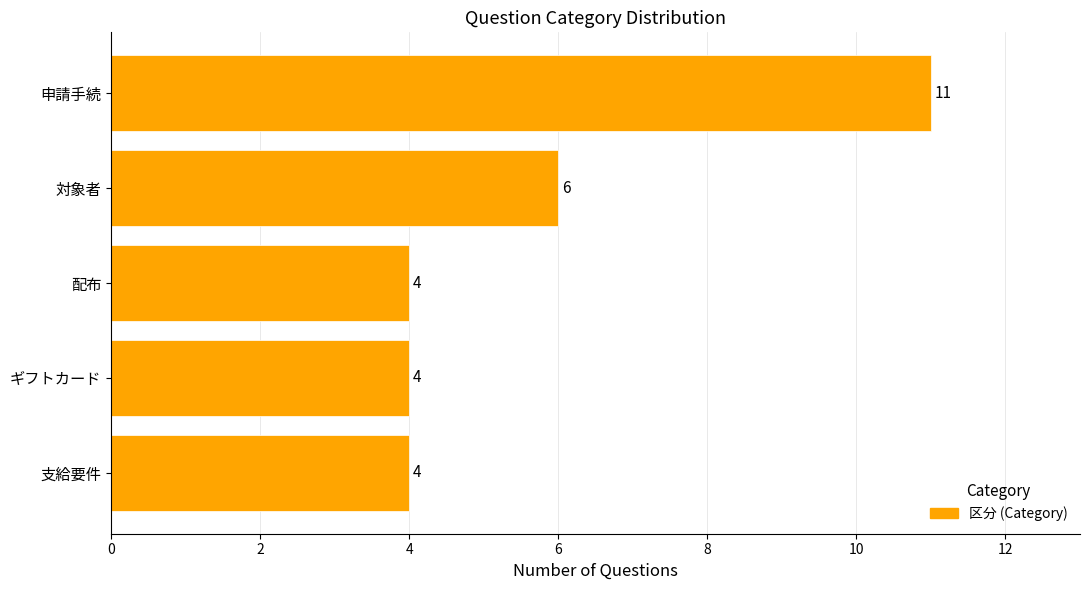

Which has a higher value, 申請手続 or 配布?

申請手続